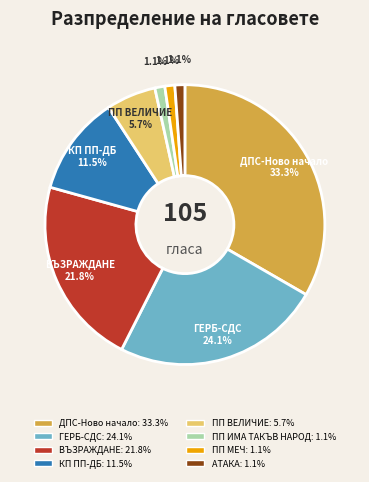

Is there any slice that represents more than half of the pie?

No